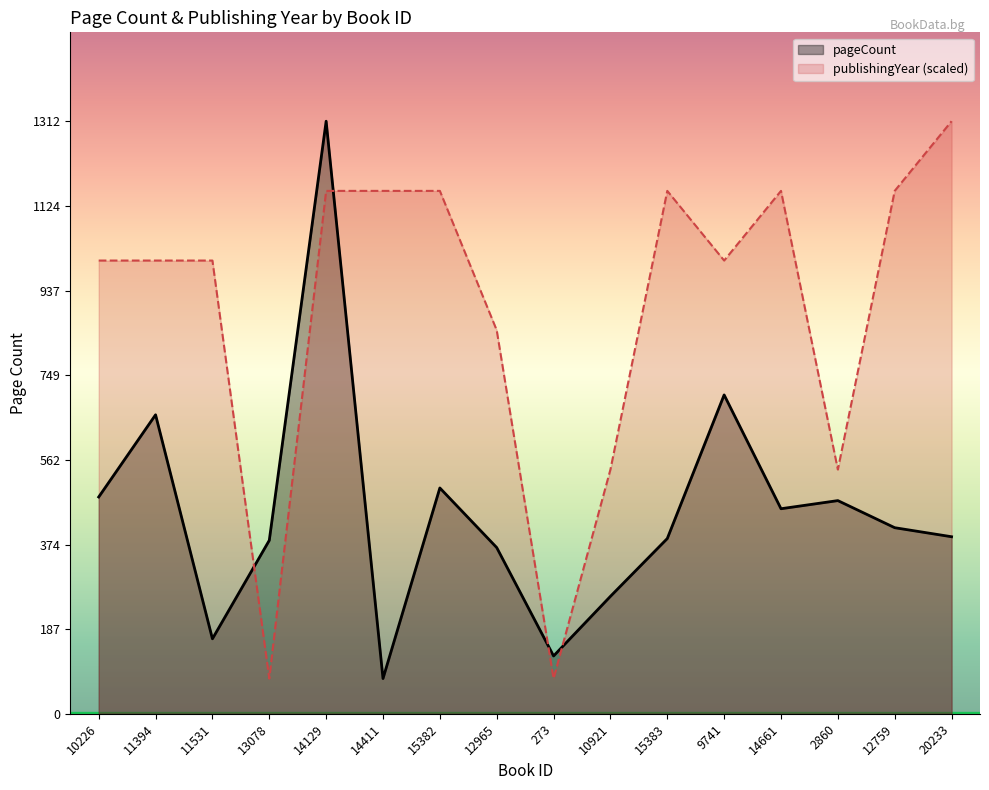

Reading right to left, what are all the values shown in this chart?

pageCount: 392.0	412.0	472.0	454.0	706.0	388.0	260.0	128.0	368.0	500.0	78.0	1312.0	384.0	166.0	662.0	480.0
publishingYear (scaled): 1312.0	1157.8	540.8	1157.8	1003.5	1157.8	540.8	78.0	849.2	1157.8	1157.8	1157.8	78.0	1003.5	1003.5	1003.5